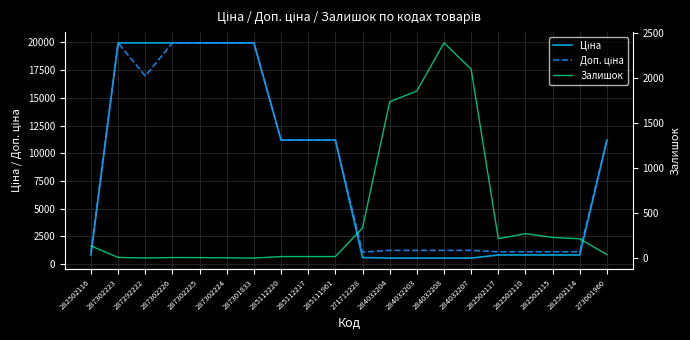

What position from the right is 287301833?

14